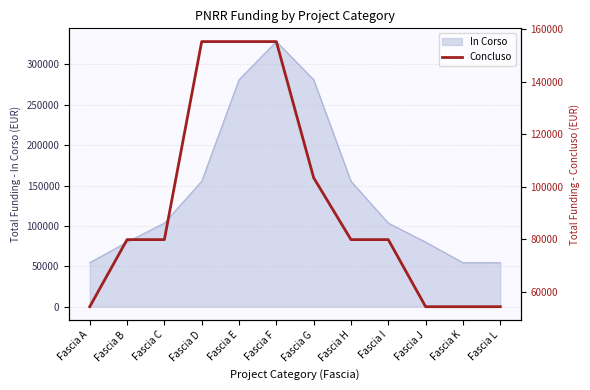

True or false: the data shows 79922 at Fascia B.

True